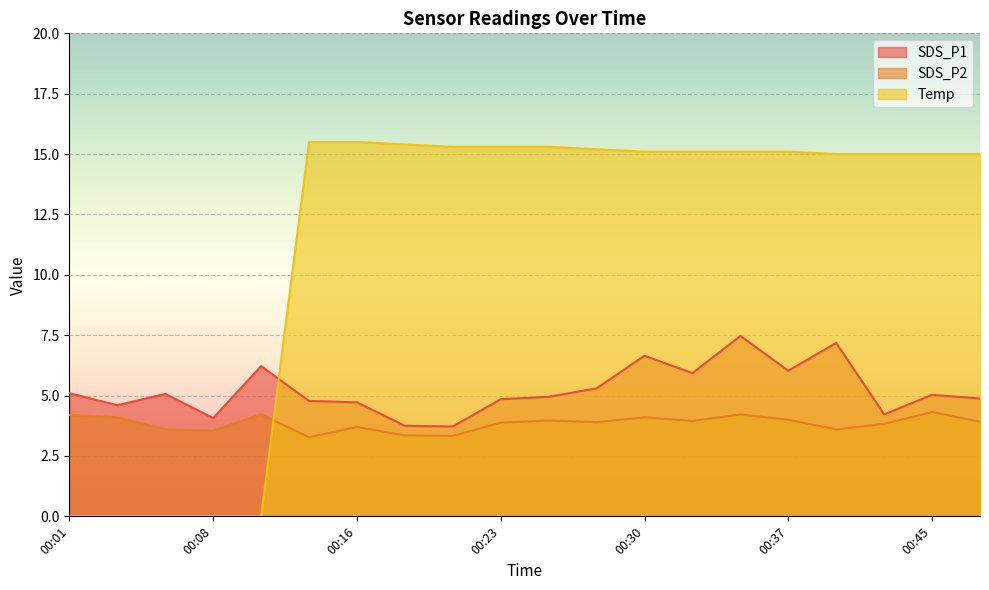

At 00:37, list the series in order from largest to smallest.

Temp, SDS_P1, SDS_P2